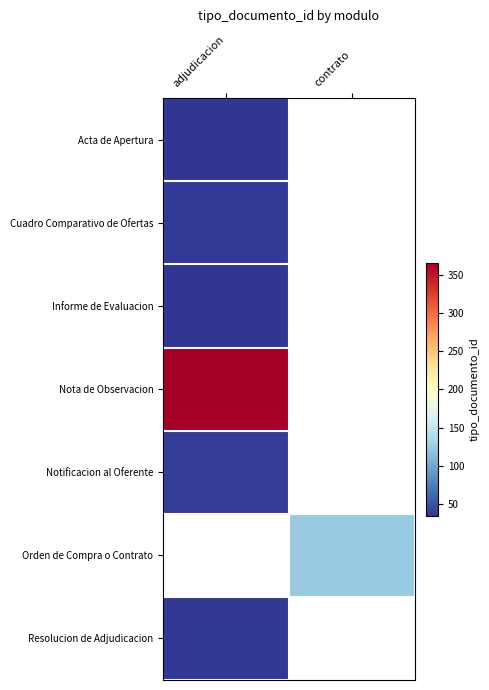

How many values in Notificacion al Oferente are above zero?

1